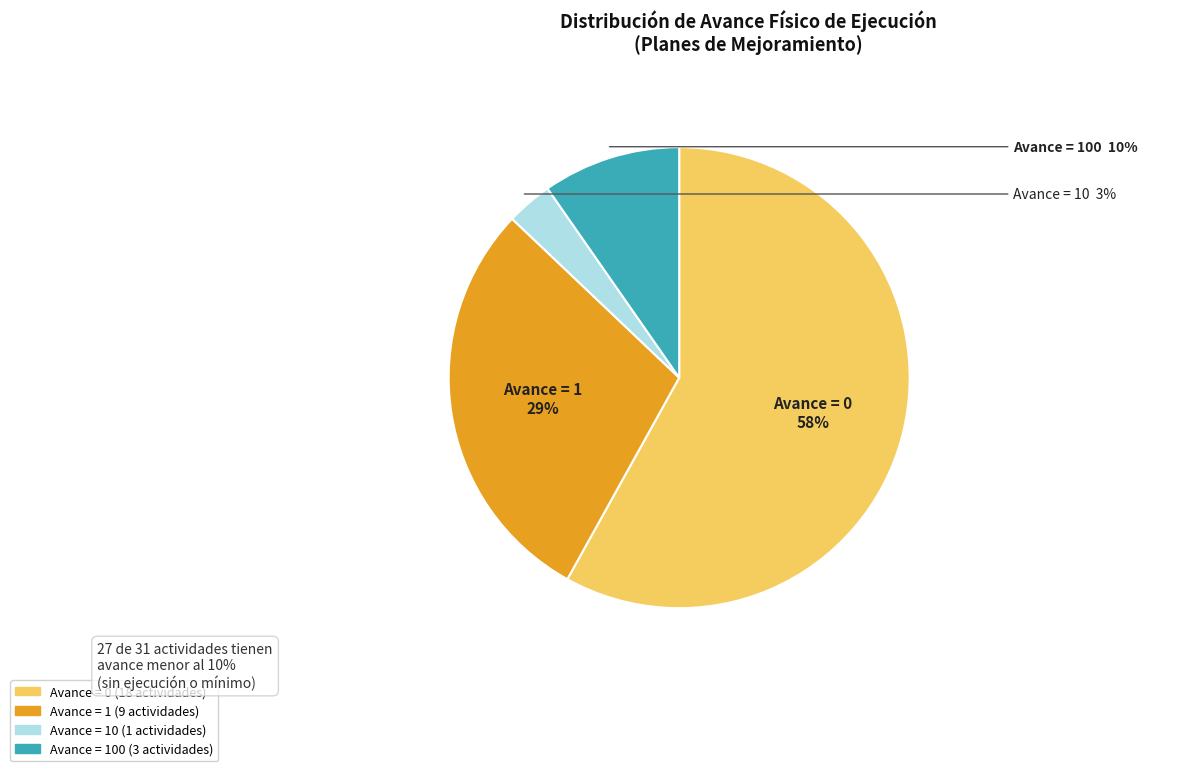

To the nearest percent, what is the average slice percentage?

25%